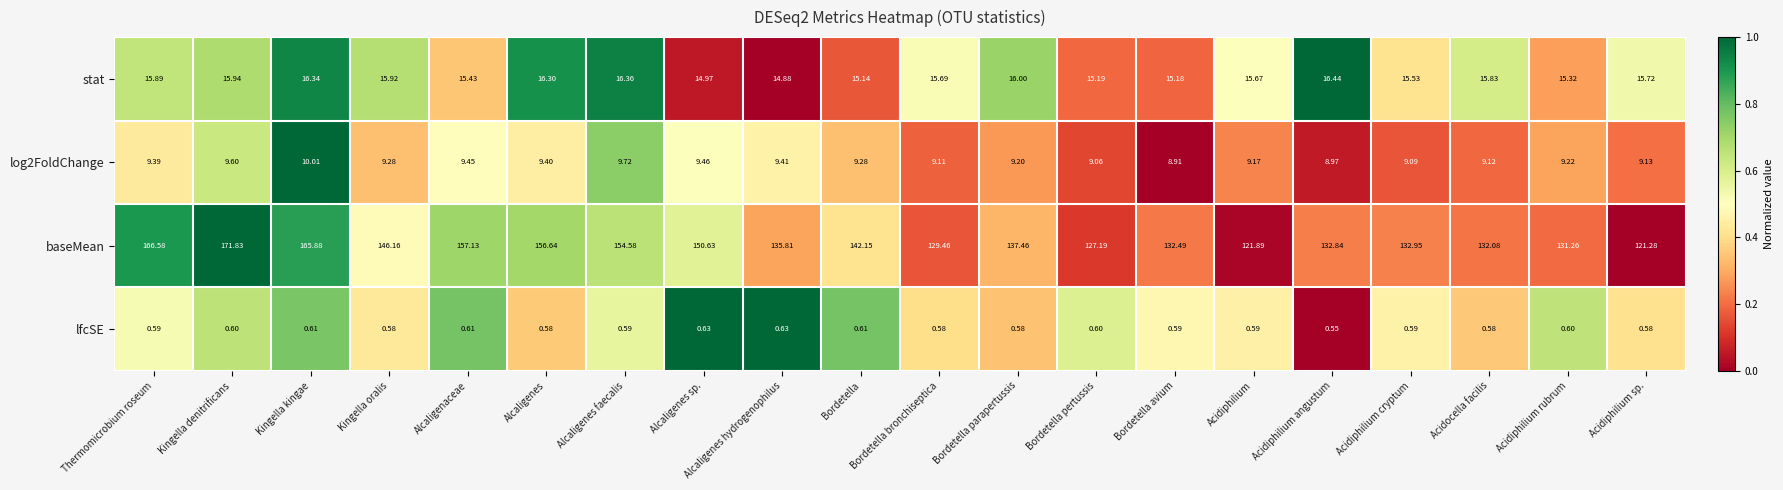

Rank the series by their maximum value, from highest to lowest.

baseMean, stat, log2FoldChange, lfcSE